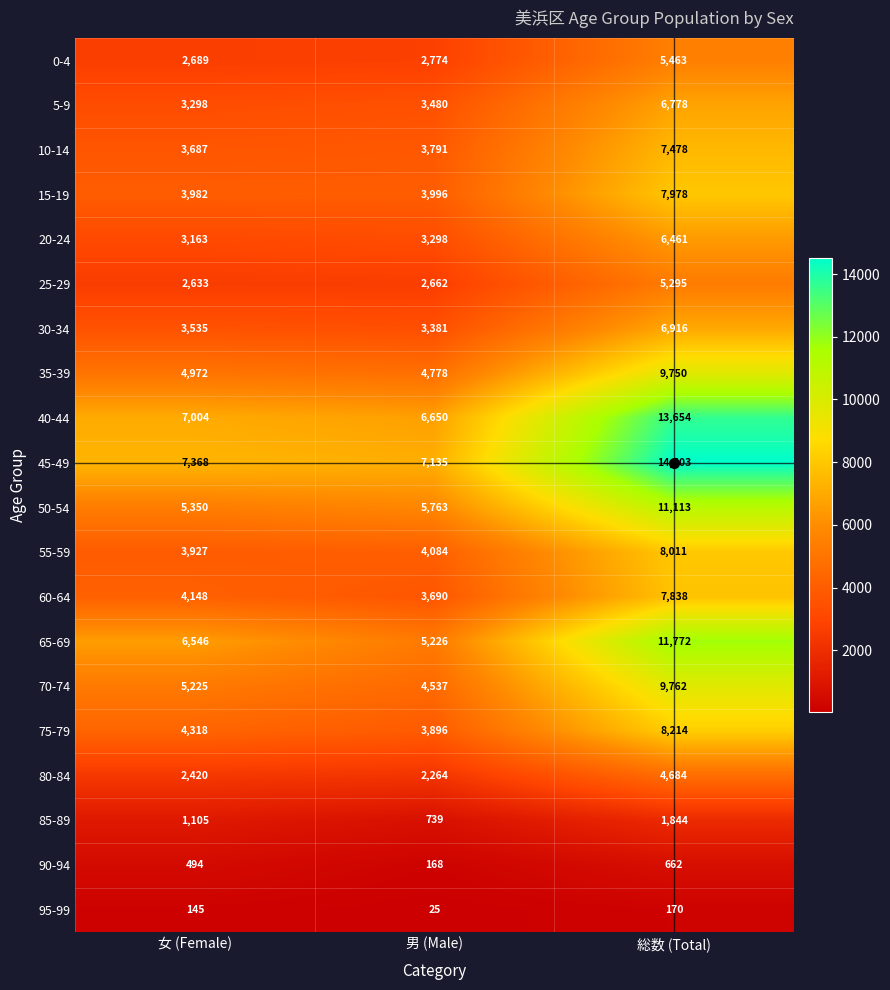

At how many categories does at least one series exceed 11417?

1